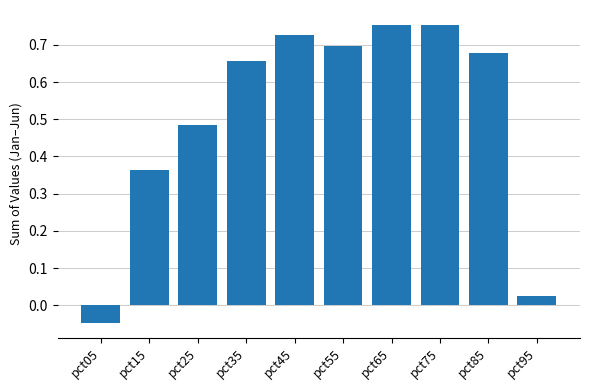

Is it true that the value at pct15 is 0.6?

False